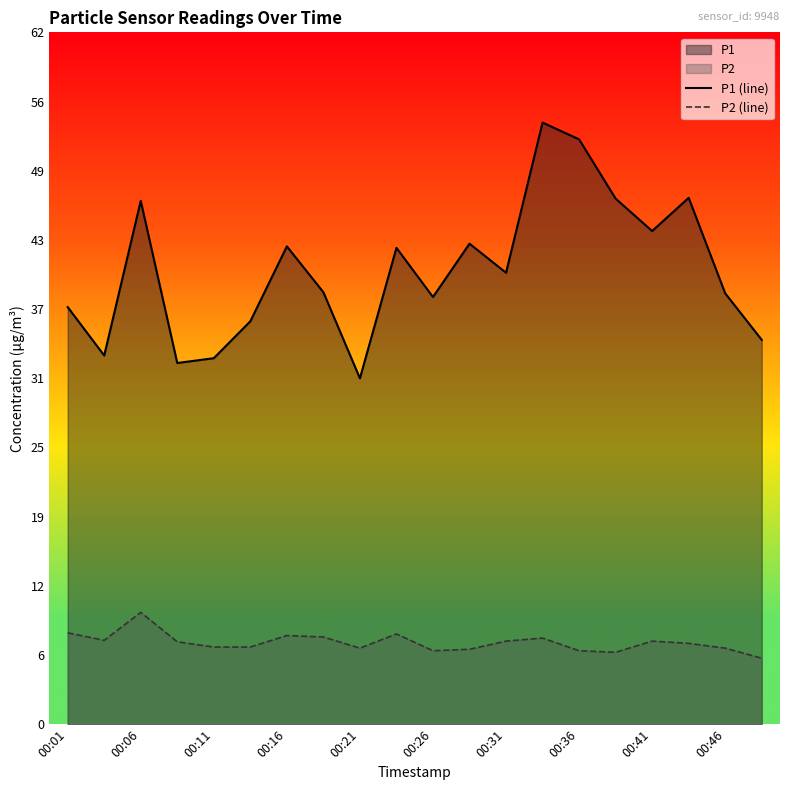

Which series has the largest total across all categories?

P1 (line)